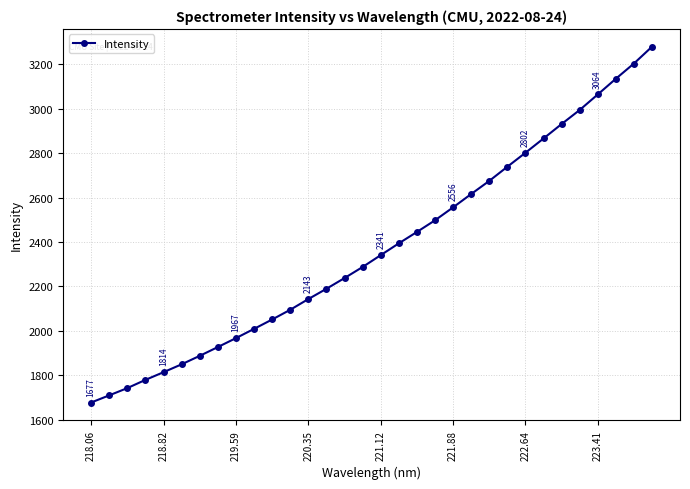

What is the average value?

2372.0